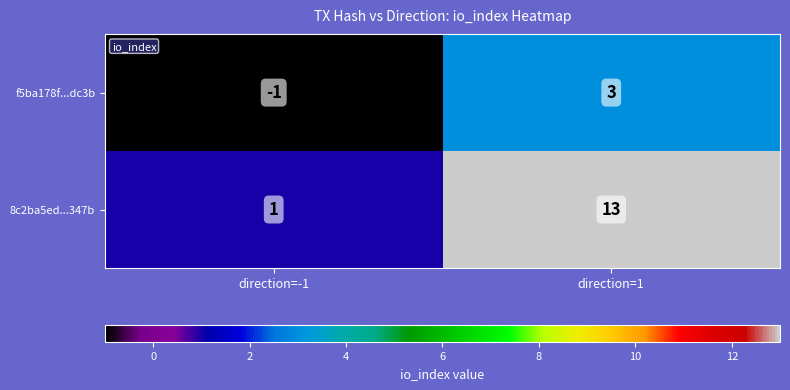

What is the sum of the 8c2ba5ed...347b values at direction=1 and direction=-1?

14